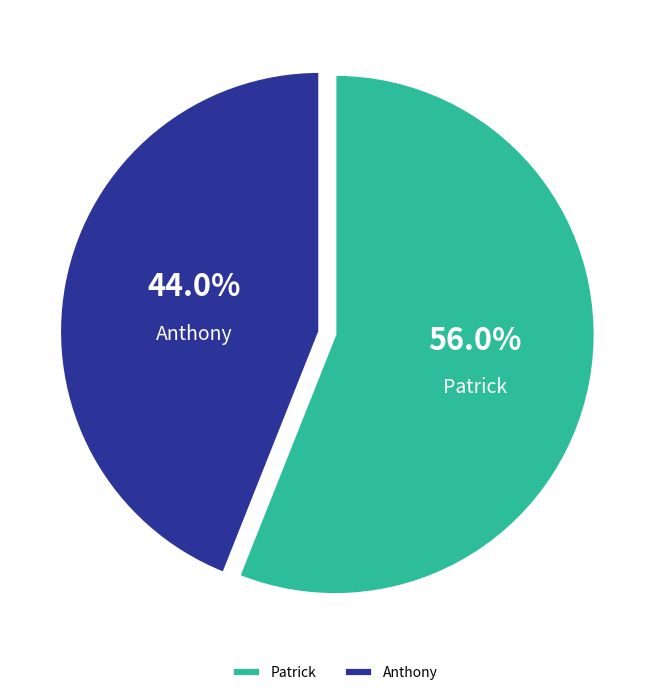

Does Anthony account for over 50% of the chart?

No